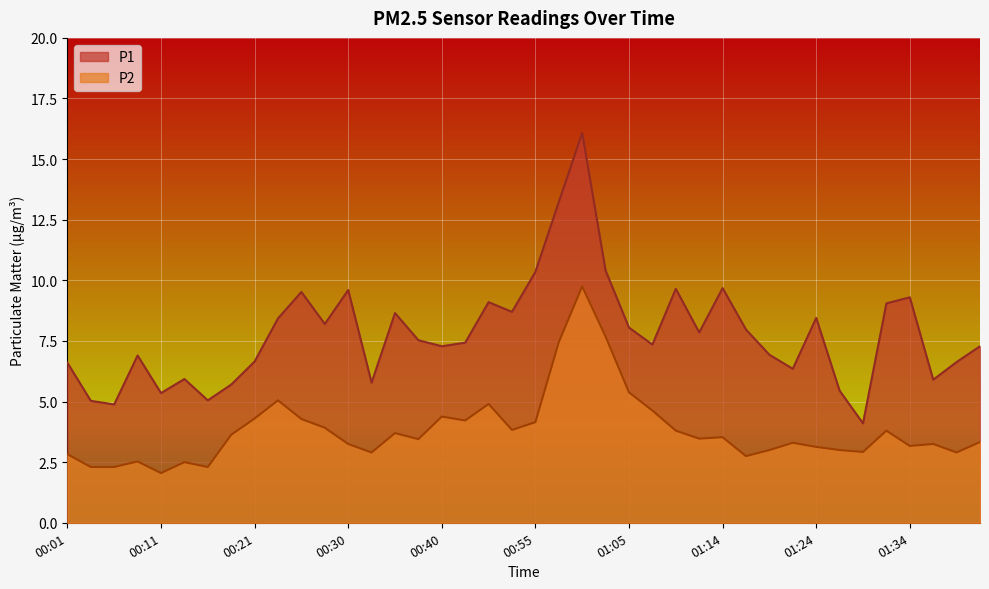

How many lines are shown in the chart?

2